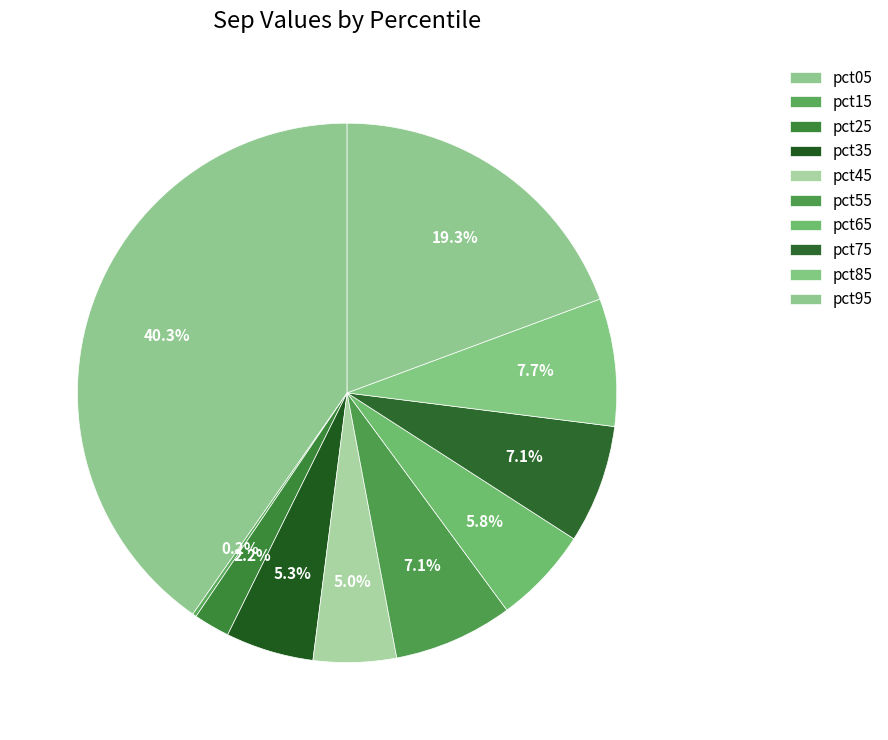

Count the number of slices in the pie.

10